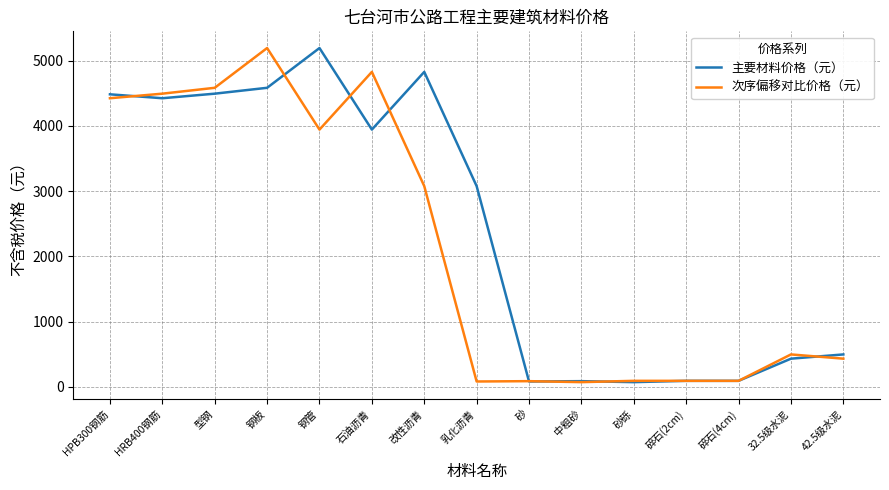

What is the difference between the maximum and minimum values in the 次序偏移对比价格（元） series?

5125